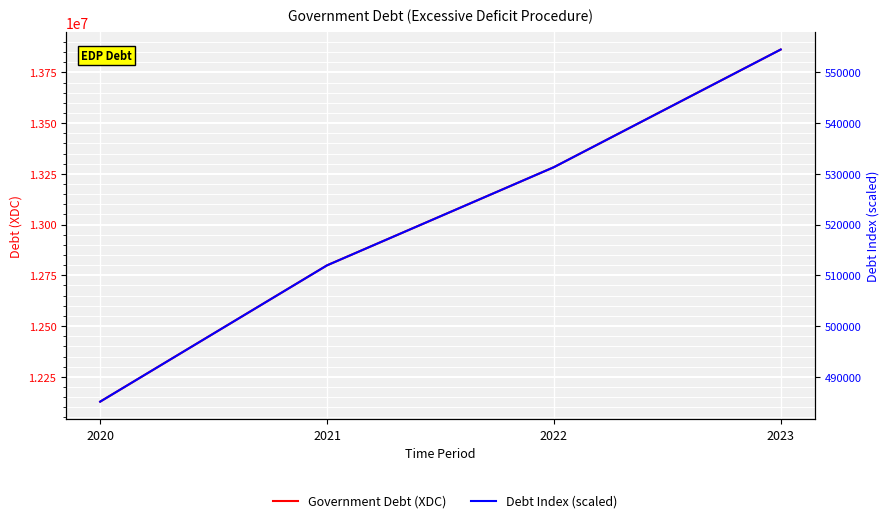

What is the difference between the maximum and minimum values in the Debt Index (scaled) series?

69393.0